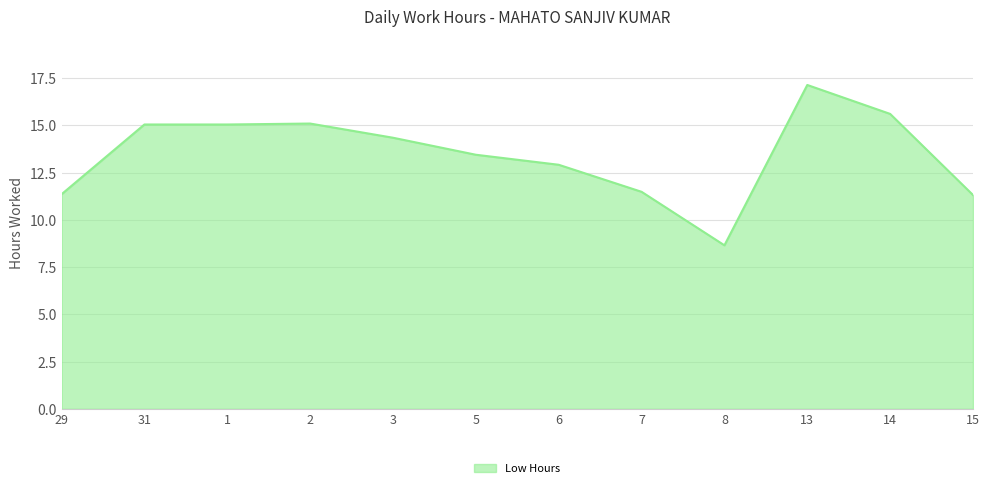

The chart shows a value of 22.9 at 31. True or false?

False